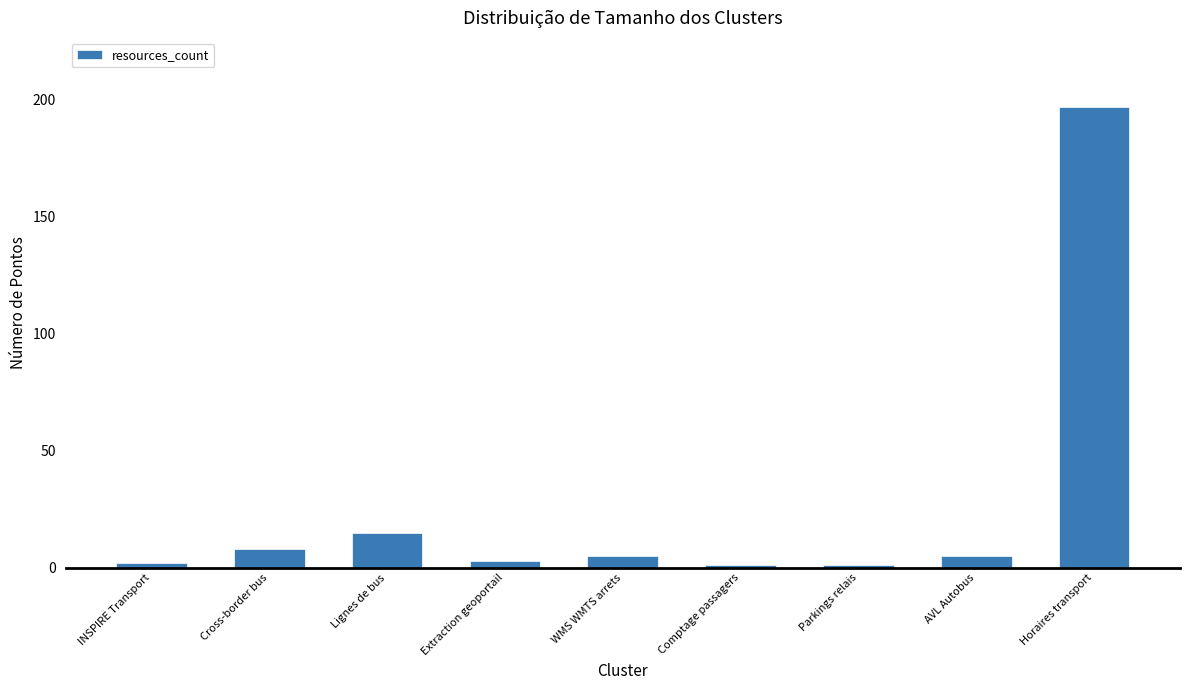

Which category has the highest value across all series?

Horaires transport